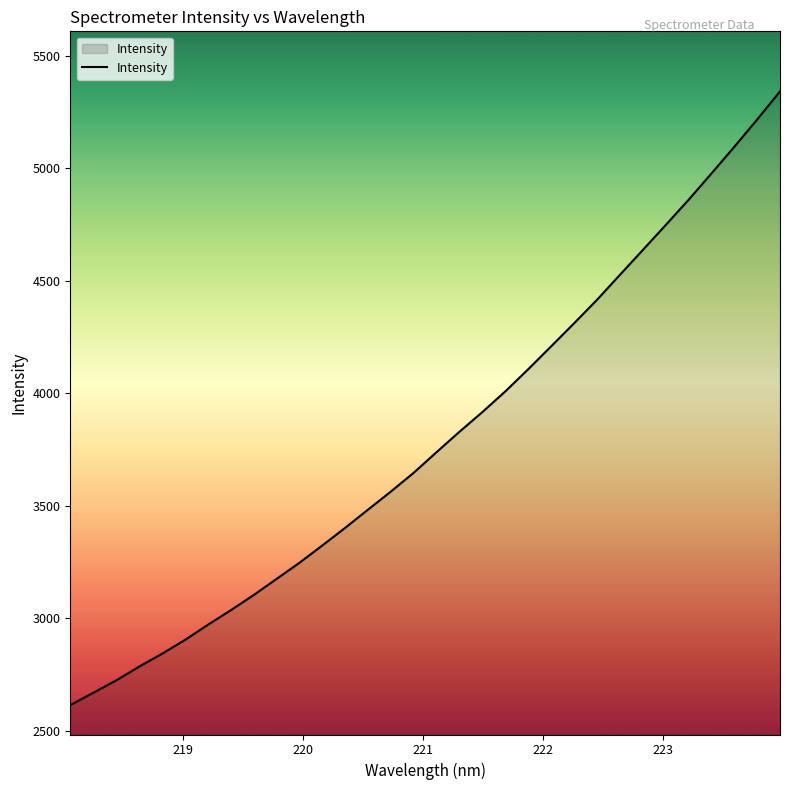

What is the minimum value shown in the chart?

2613.8